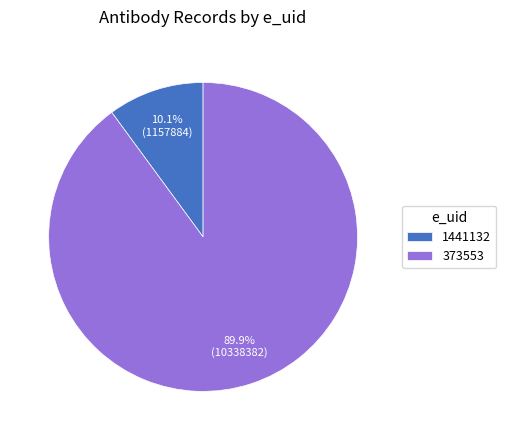

Is 373553 the majority of the pie?

Yes